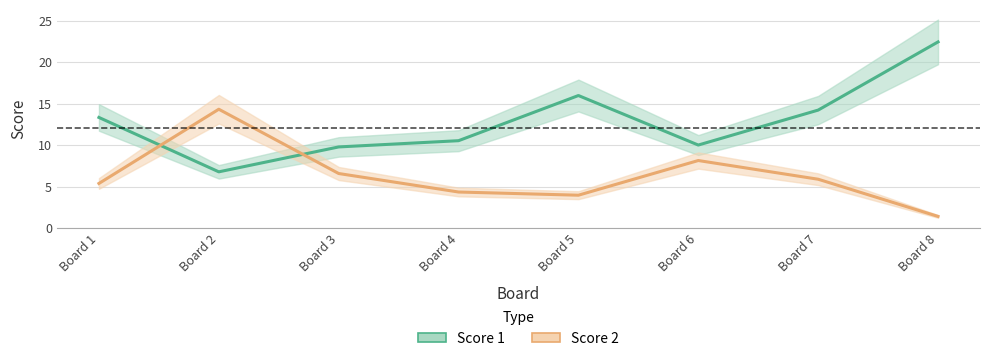

Is the value of Score 1 at Board 2 greater than the value of Score 2 at Board 8?

Yes